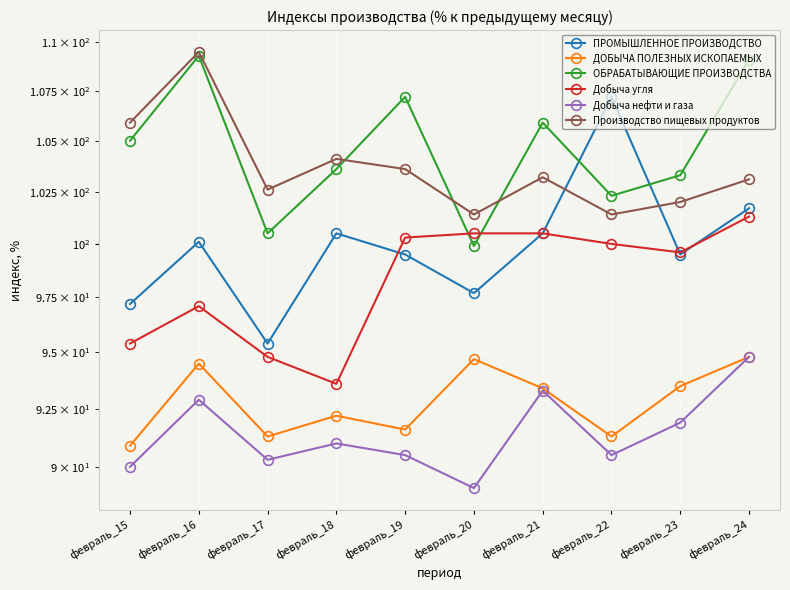

Rank the categories by ОБРАБАТЫВАЮЩИЕ ПРОИЗВОДСТВА value from lowest to highest.

февраль_20, февраль_17, февраль_22, февраль_23, февраль_18, февраль_15, февраль_21, февраль_19, февраль_24, февраль_16